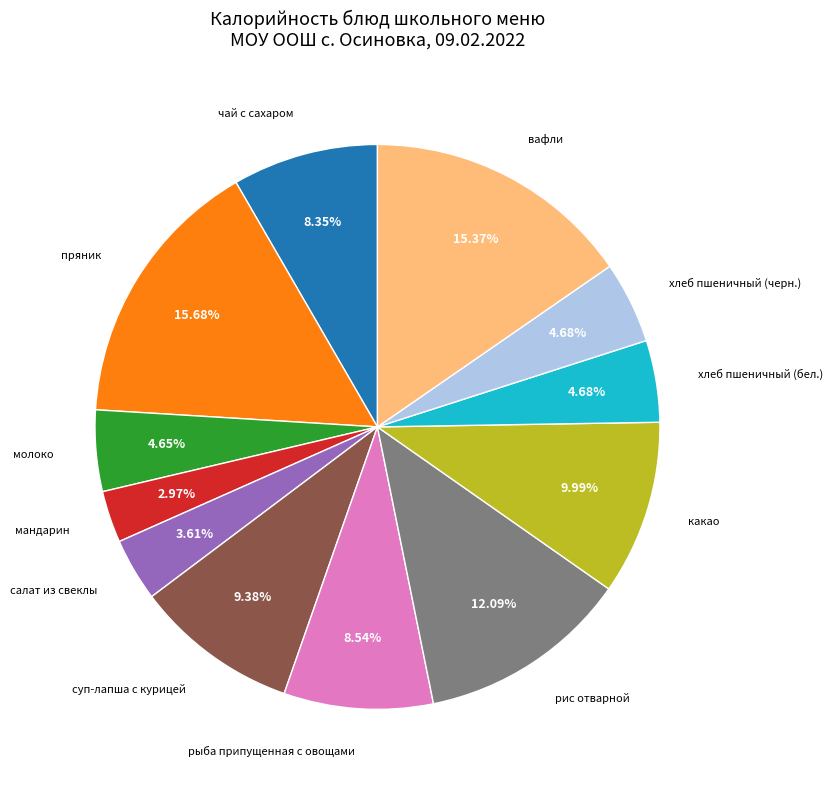

Is there a majority slice in this chart?

No